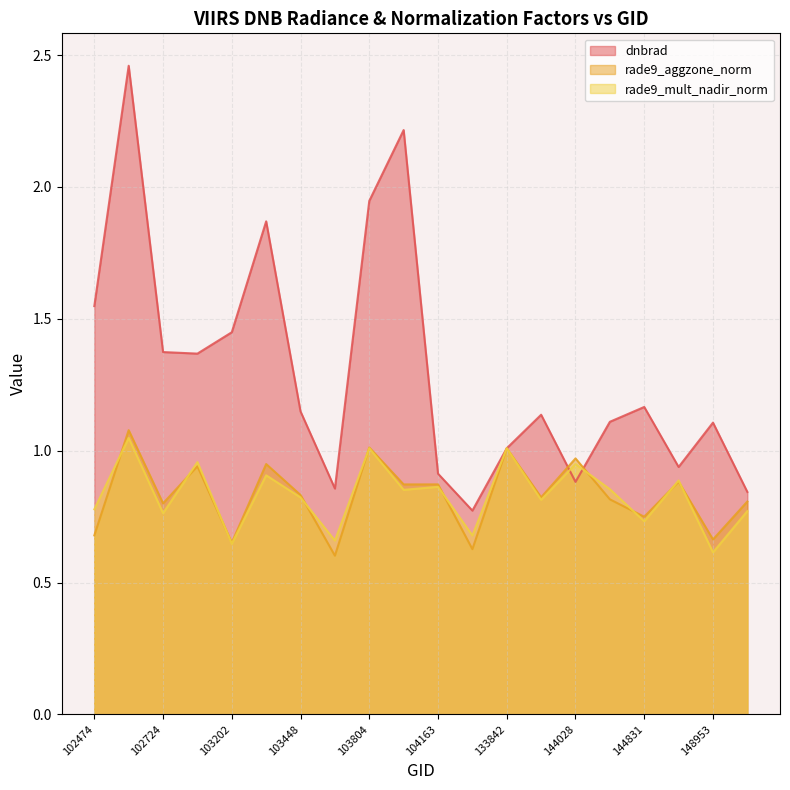

What is the maximum value shown in the chart?

2.5